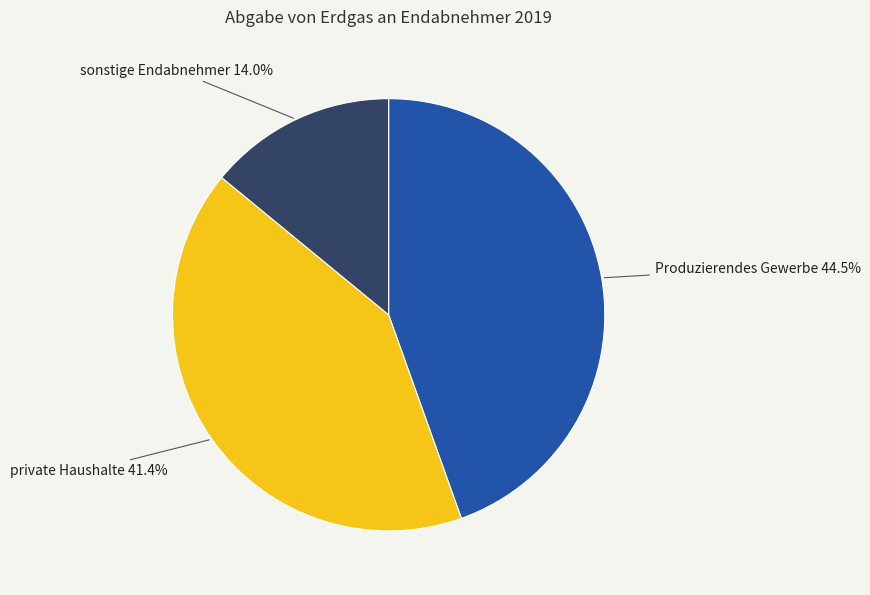

Do Produzierendes Gewerbe and private Haushalte together represent more than half of the pie?

Yes